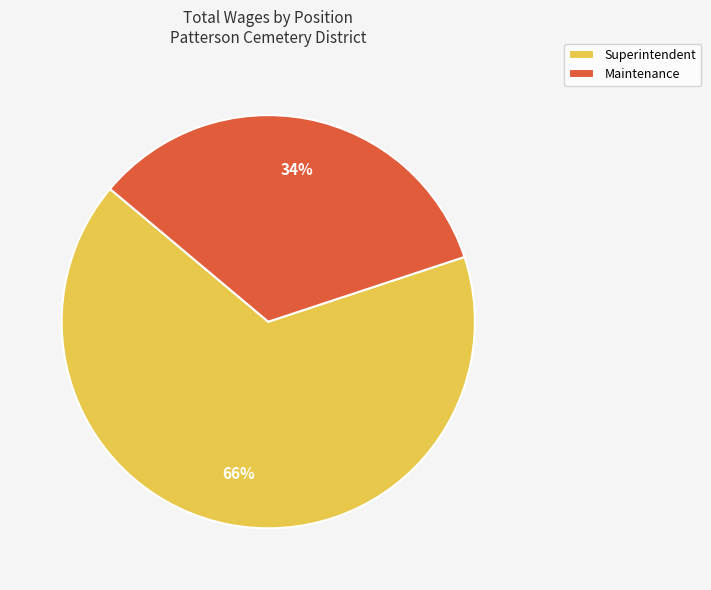

Which category accounts for the majority?

Superintendent